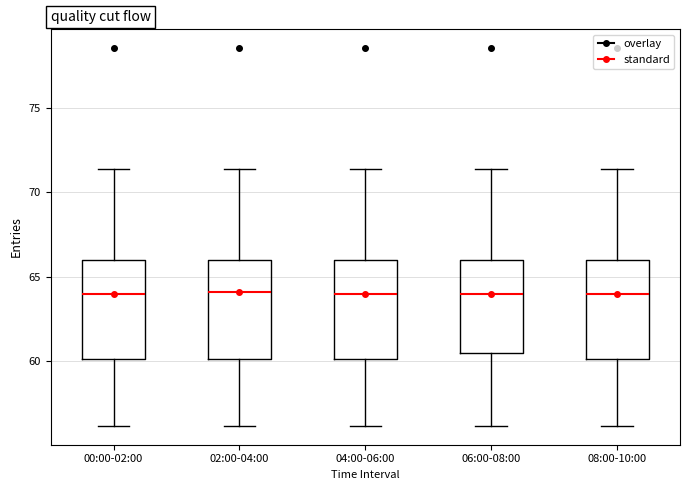

Where does the median line of the box for 06:00-08:00 sit on the y-axis? The values are not printed on the chart, so give them approximately, as read against the axis.

64.0